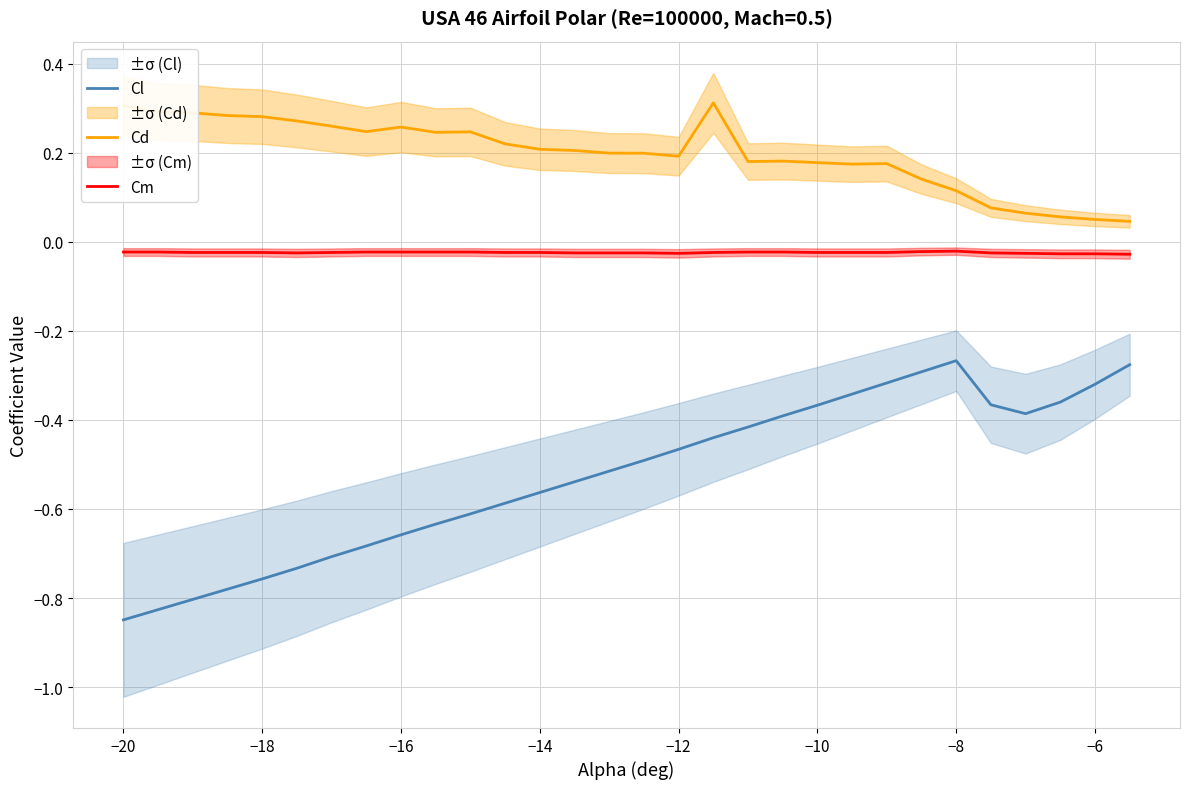

True or false: Cl has a value of -0.2 at −18.

False